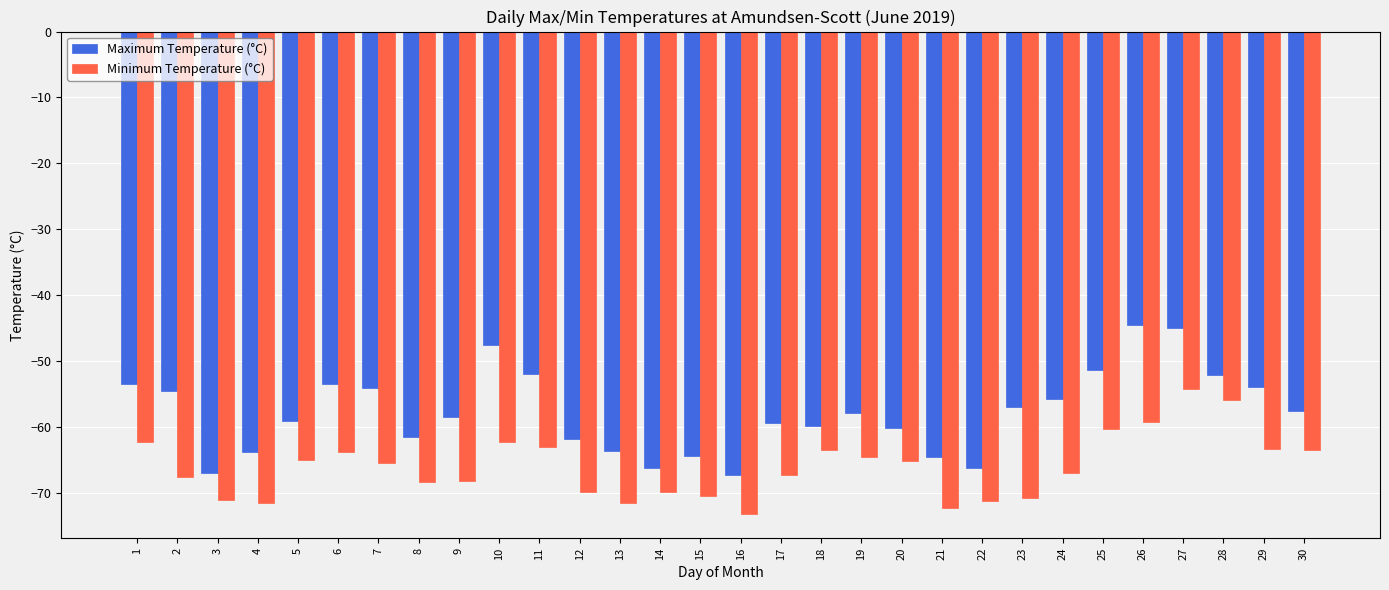

Which series has the largest range (max minus min)?

Maximum Temperature (°C)